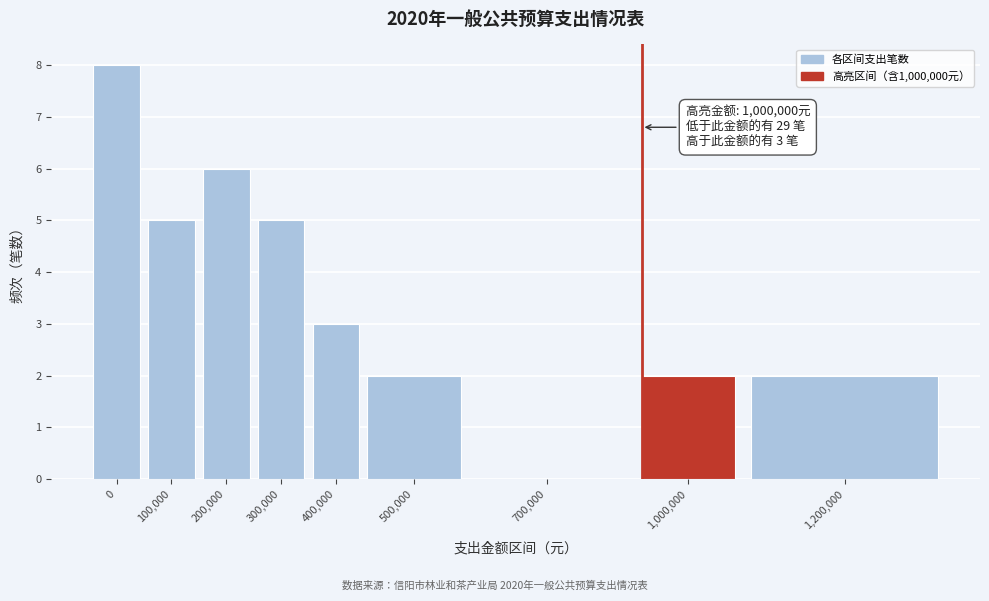

Reading left to right, list all the values displayed in this chart.

0=8	100,000=5	200,000=6	300,000=5	400,000=3	500,000=2	700,000=0	1,000,000=2	1,200,000=2